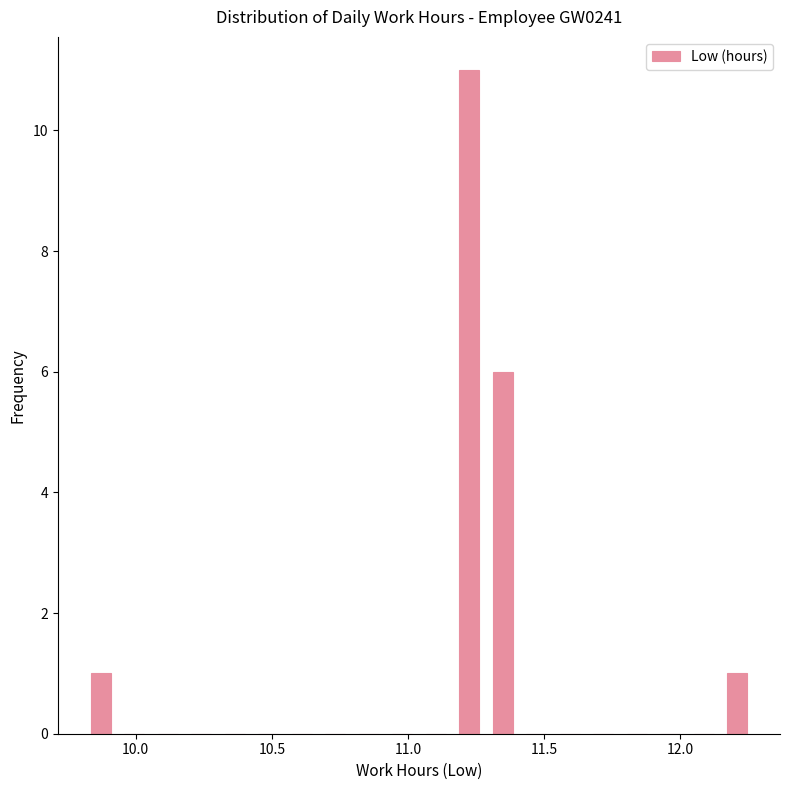

Read against the x-axis, roughly where is the centre of the tallest bar?

11.20